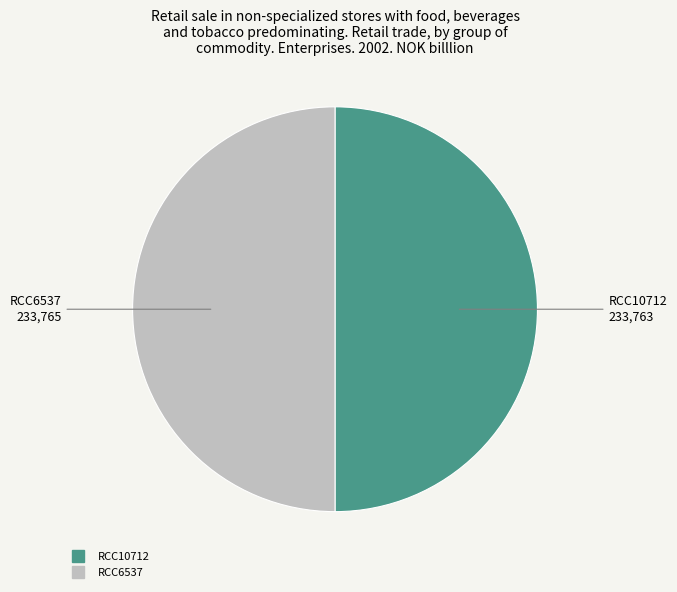

Do RCC6537 and RCC10712 together represent more than half of the pie?

Yes